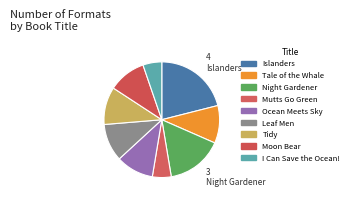

What is the smallest slice in the pie chart?

Mutts Go Green